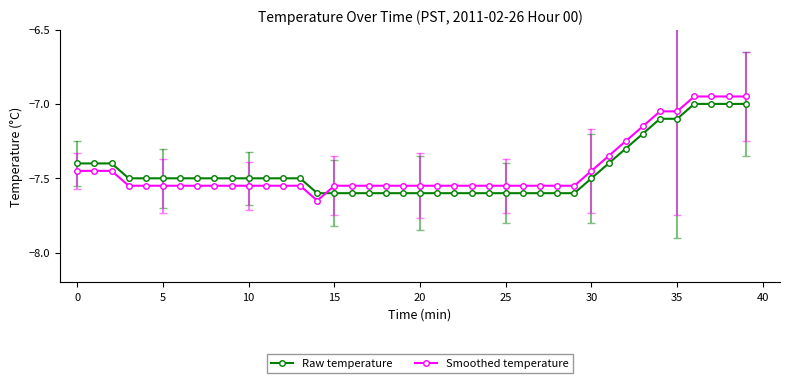

What is the difference between the maximum and minimum values in the Raw temperature series?

0.6